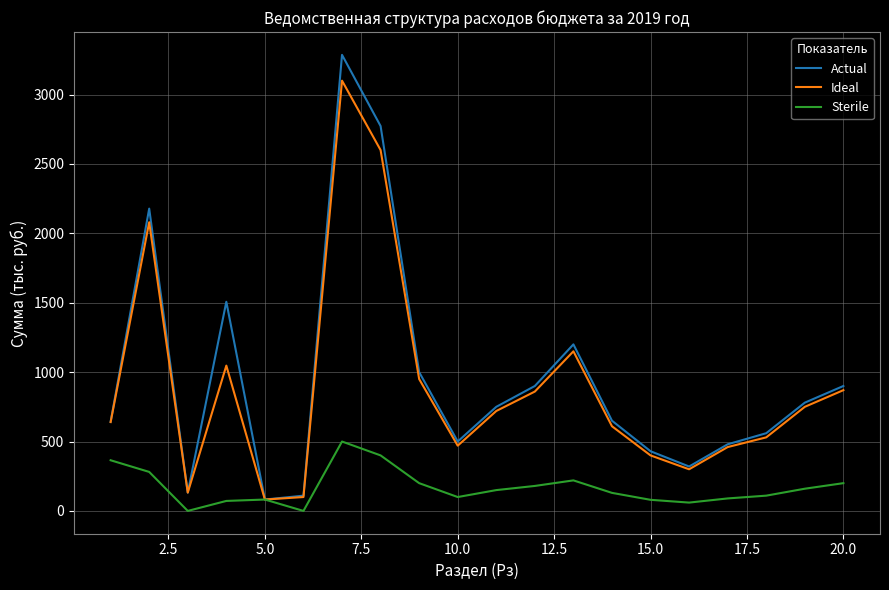

Which series has the widest spread of values?

Actual